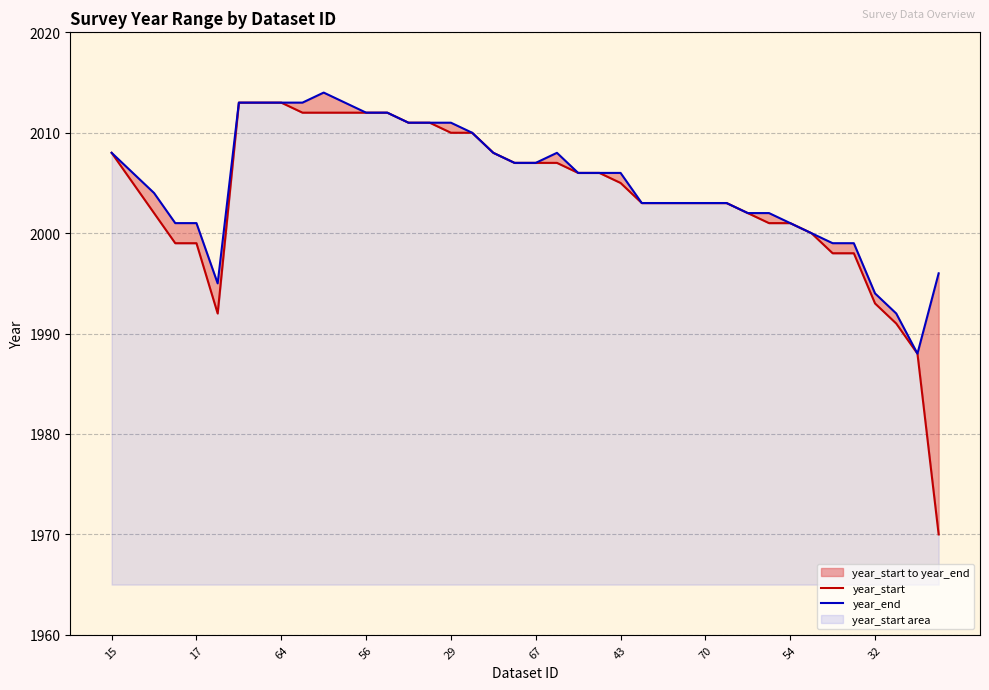

Rank the series at 10 from highest to lowest value.

year_end, year_start